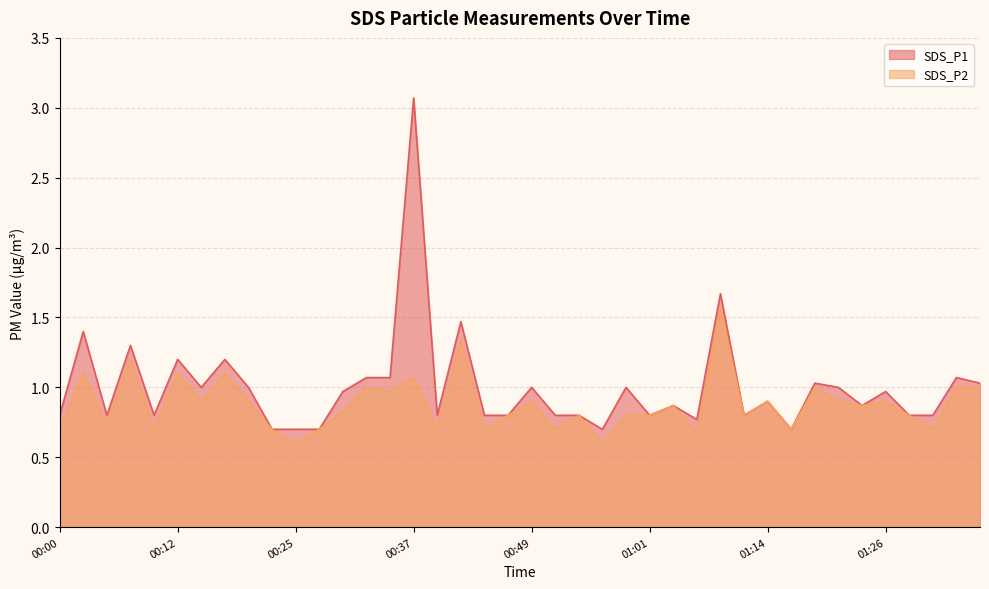

What is the maximum value shown in the chart?

3.1